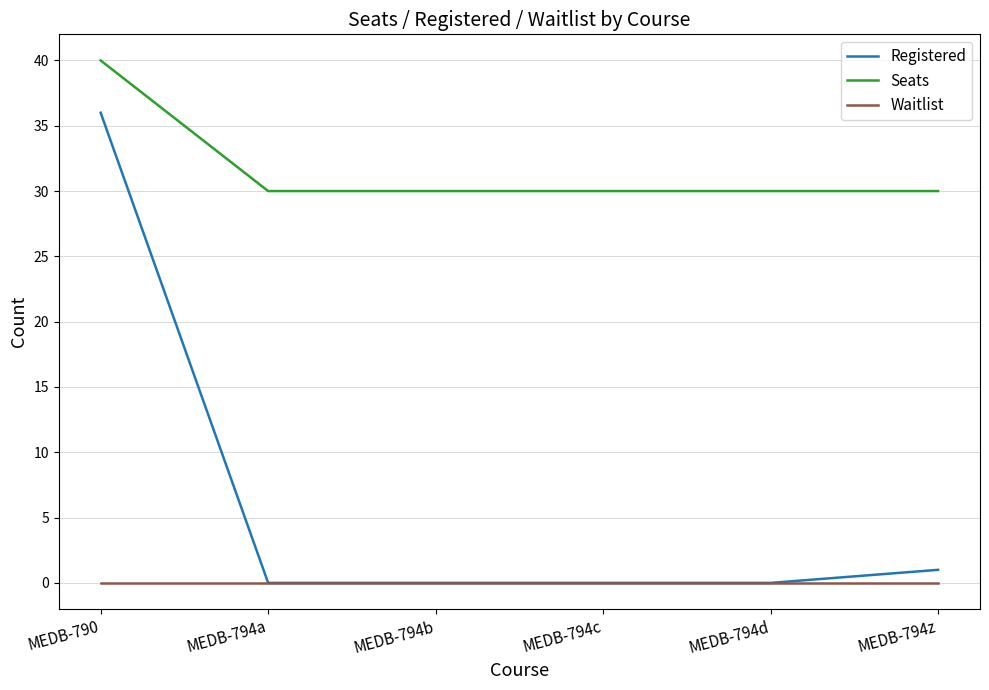

The value of Seats at MEDB-794z is 30. True or false?

True